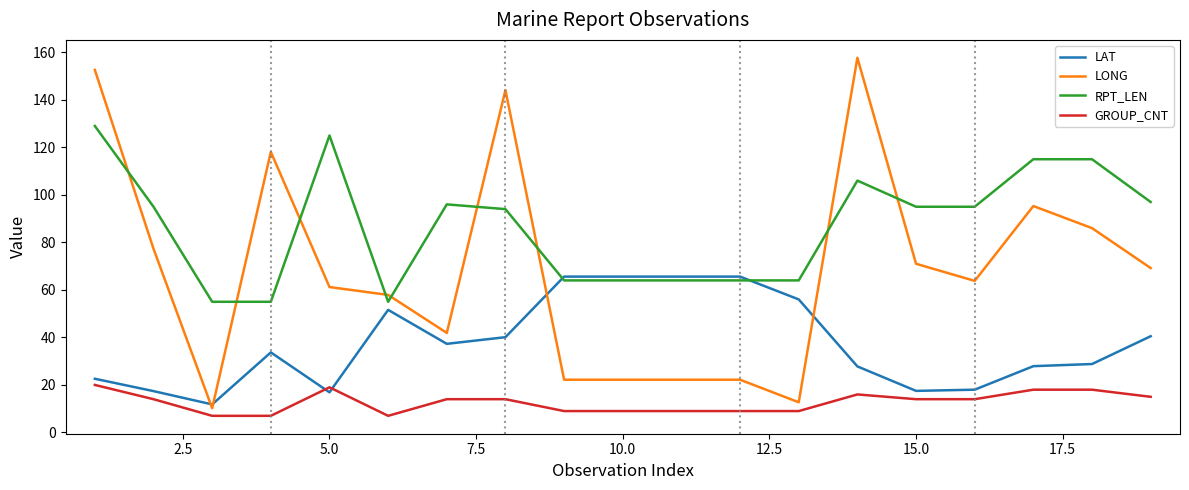

Which series has the largest total across all categories?

RPT_LEN